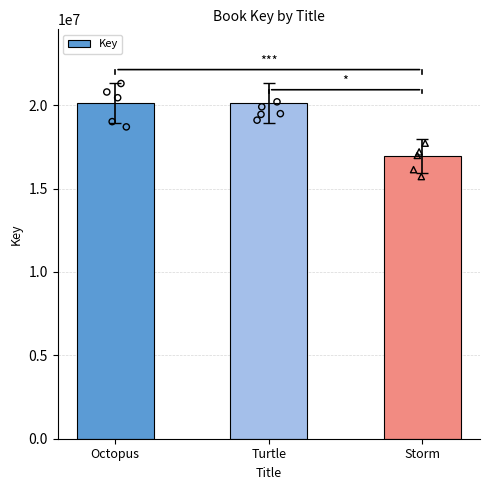

What is the ratio of the value at Turtle to the value at Storm?

1.2